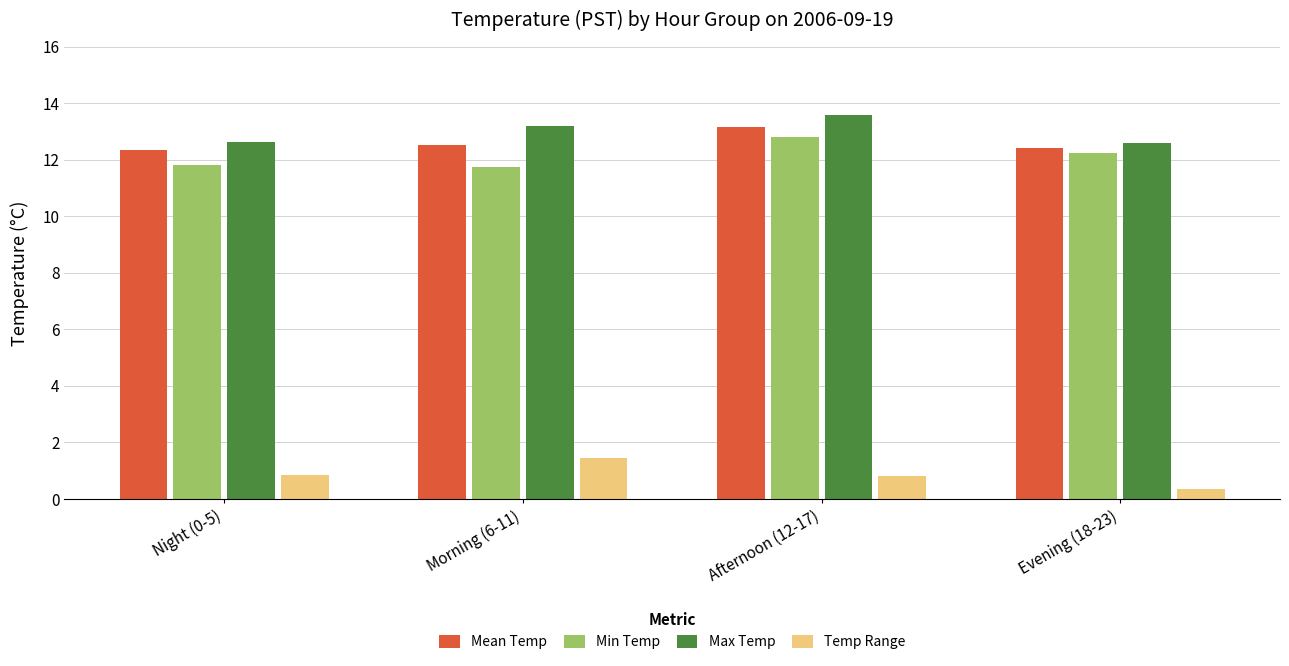

The value of Mean Temp at Evening (18-23) is 12.4. True or false?

True